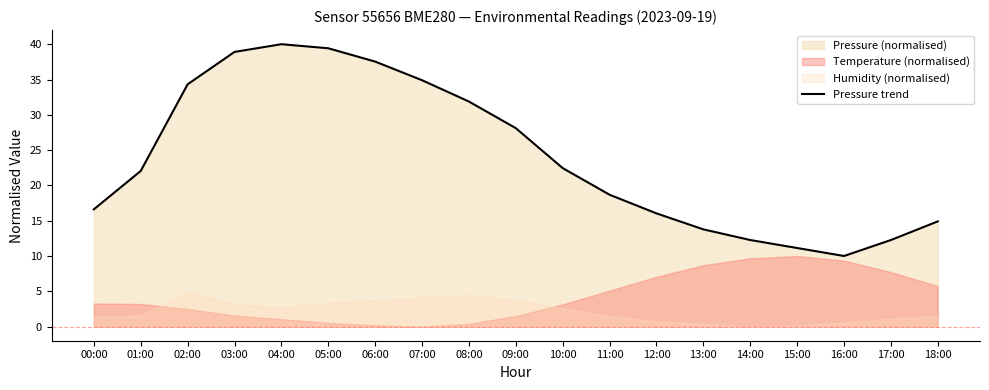

Is it true that the value at 13:00 is 13.8?

True